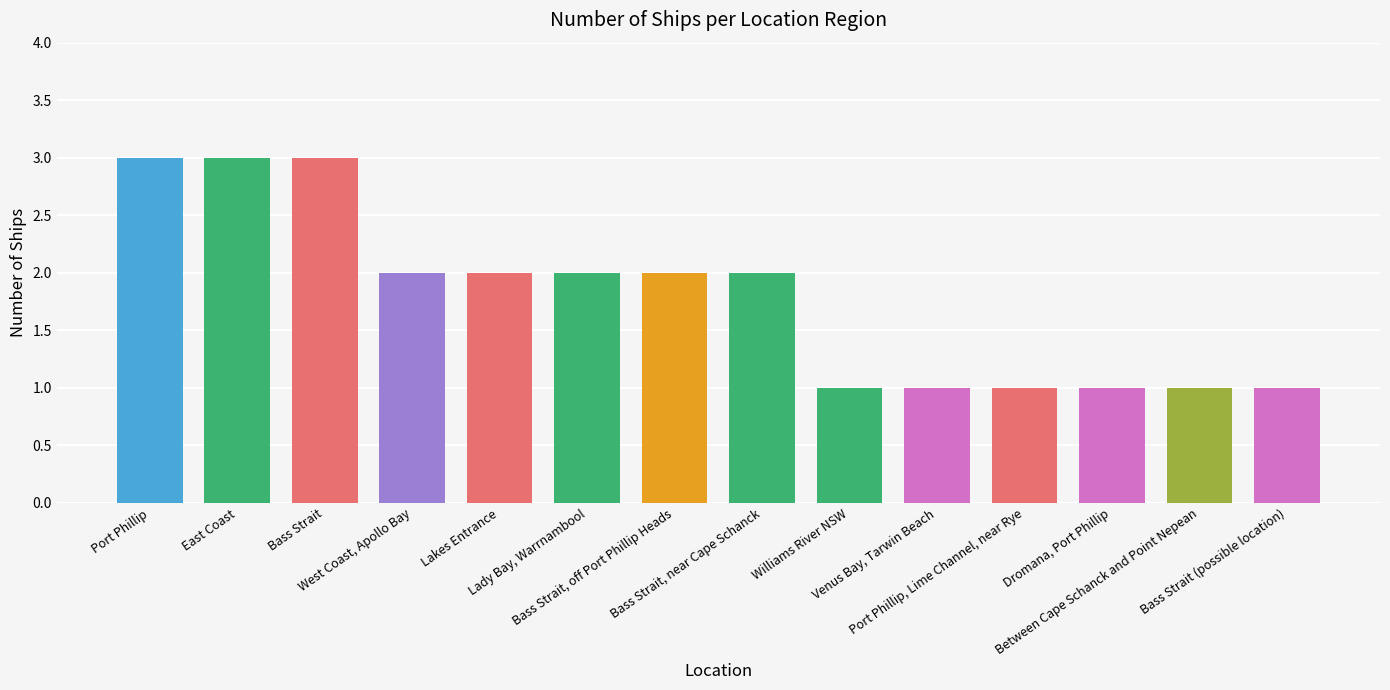

How many categories are shown in the chart?

14